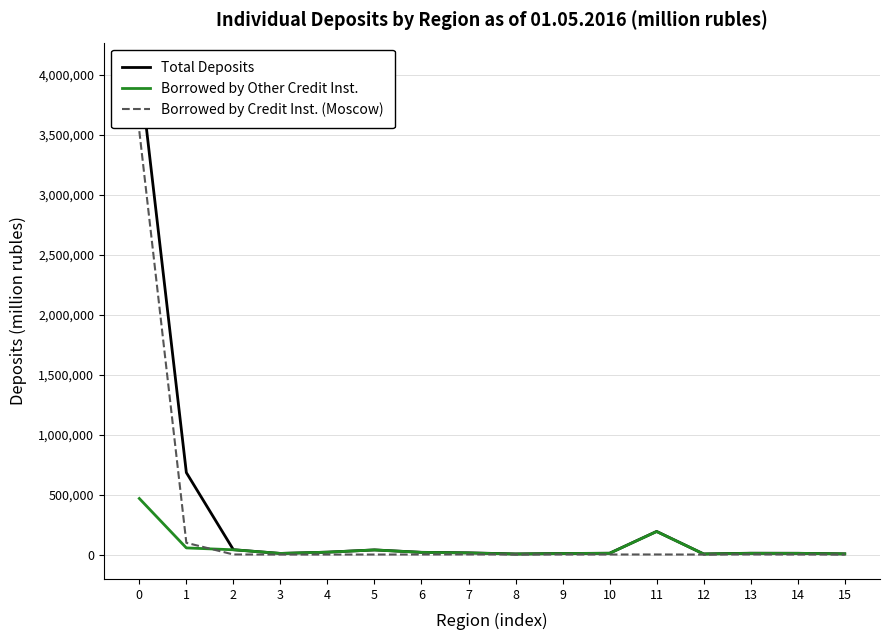

What is the lowest value of the Total Deposits series?

4972